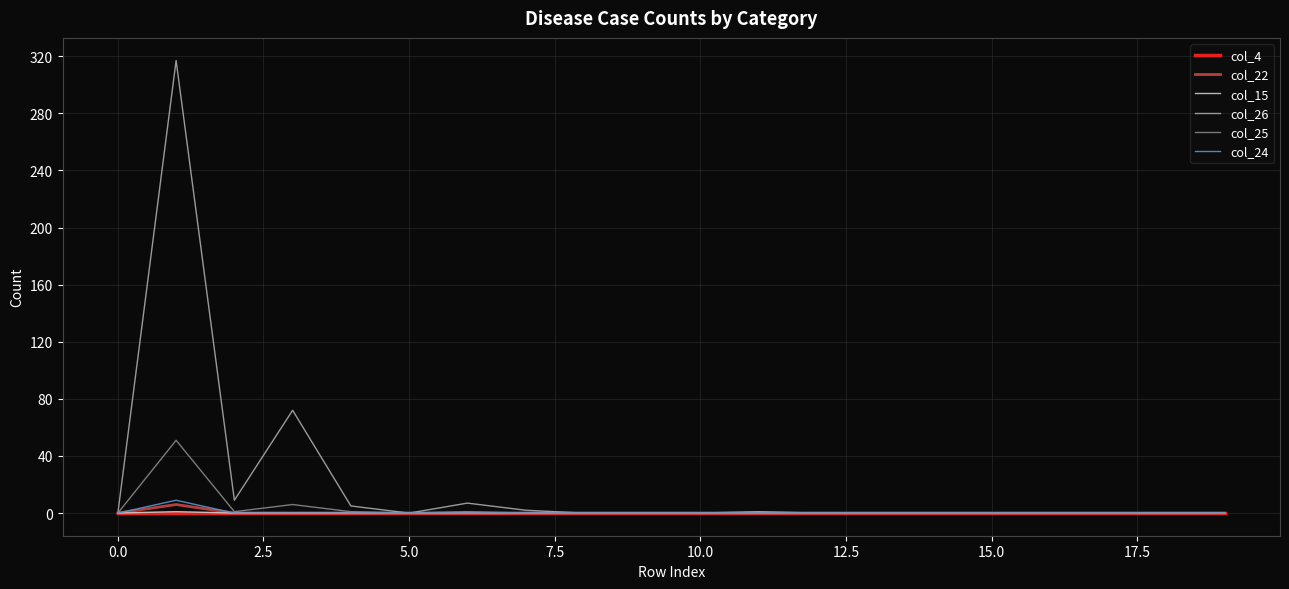

Which series has the widest spread of values?

col_26